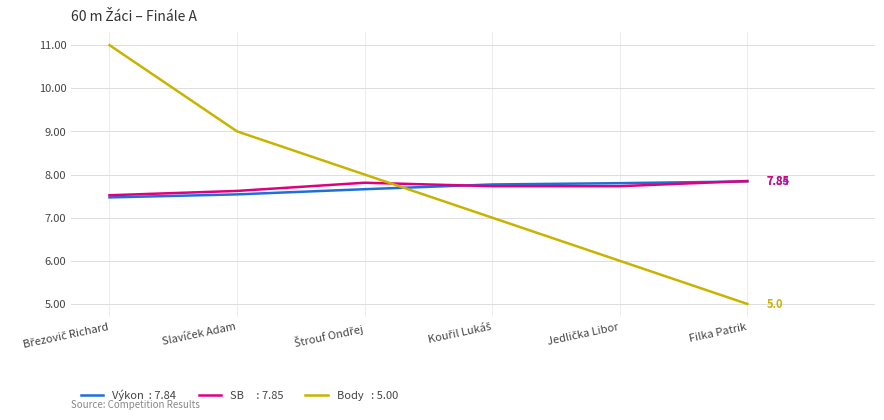

Which label corresponds to the smallest value in the chart?

Filka Patrik